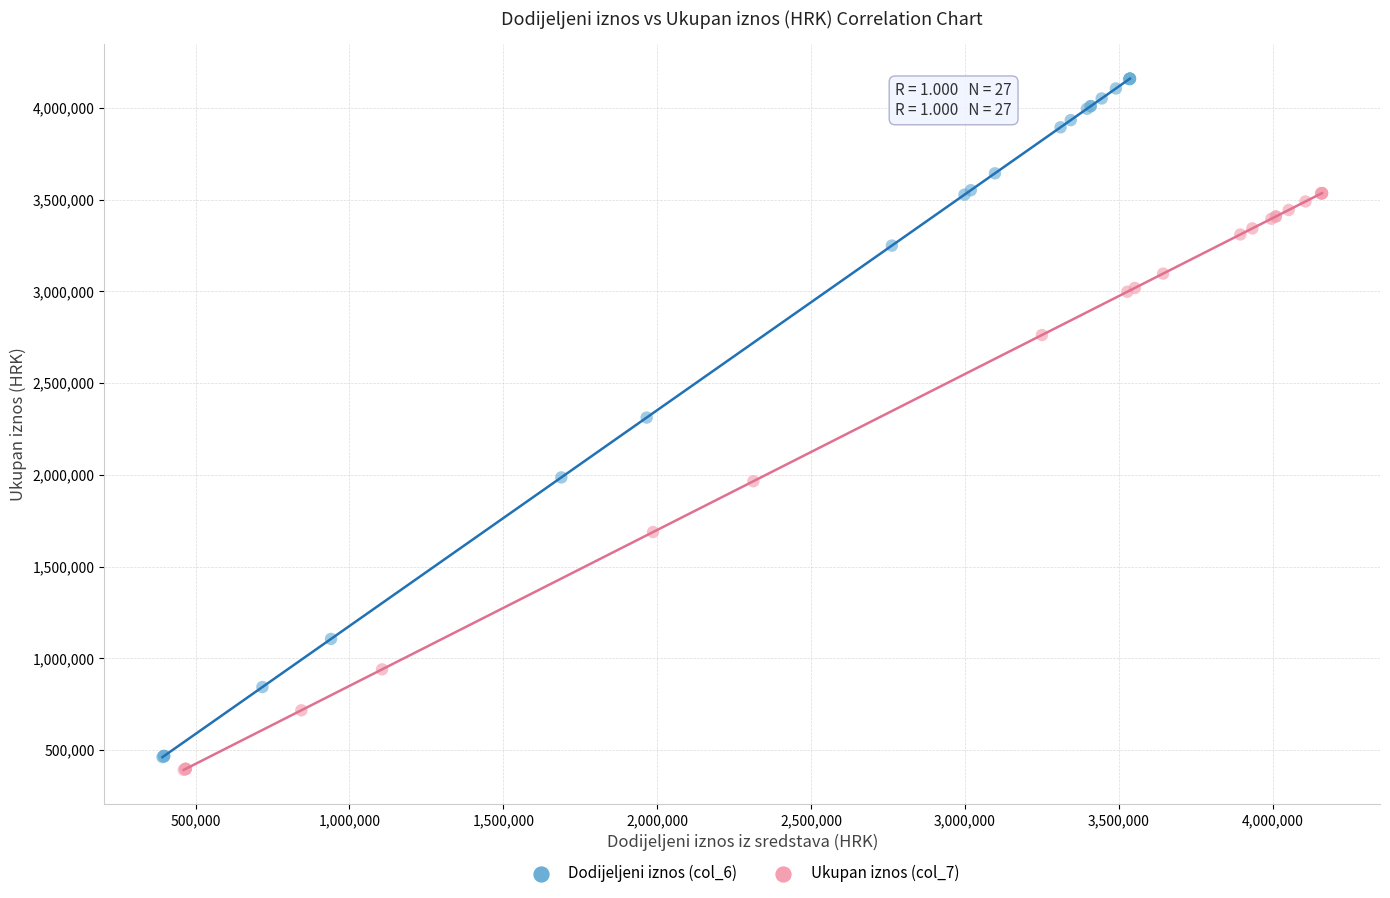

Which series contains the highest Y value?

Dodijeljeni iznos (col_6)